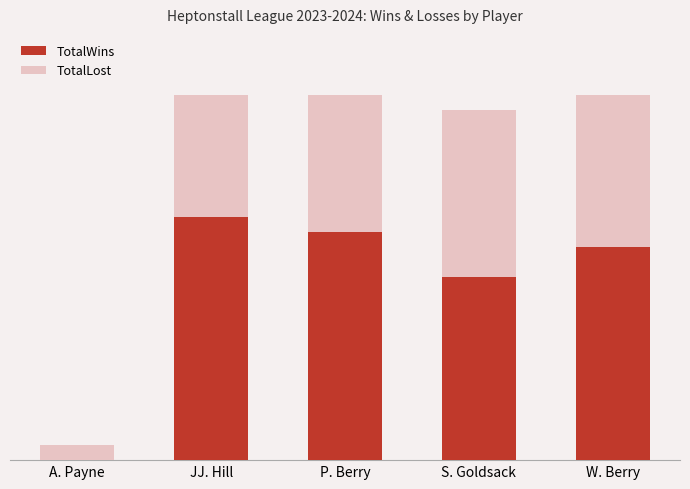

What is the difference between the TotalLost values at W. Berry and JJ. Hill?

2